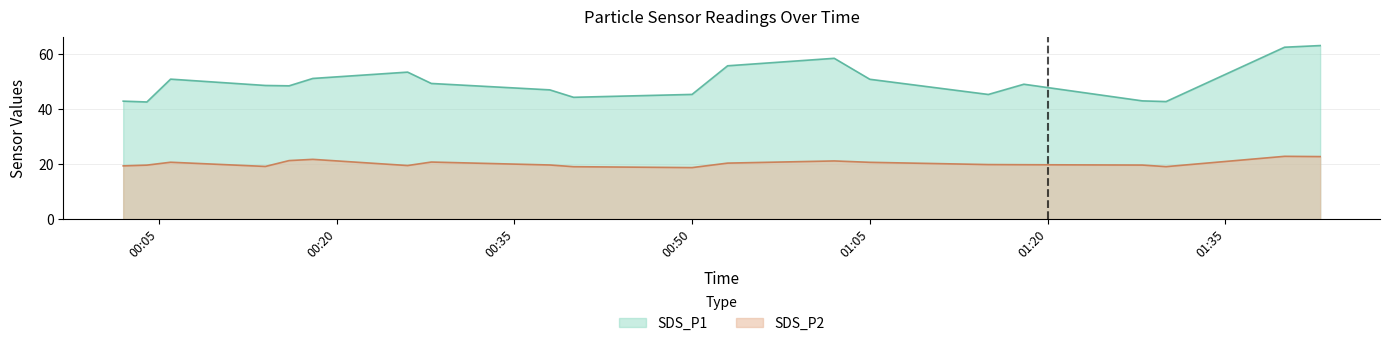

What is the average value of the SDS_P1 series?

49.7